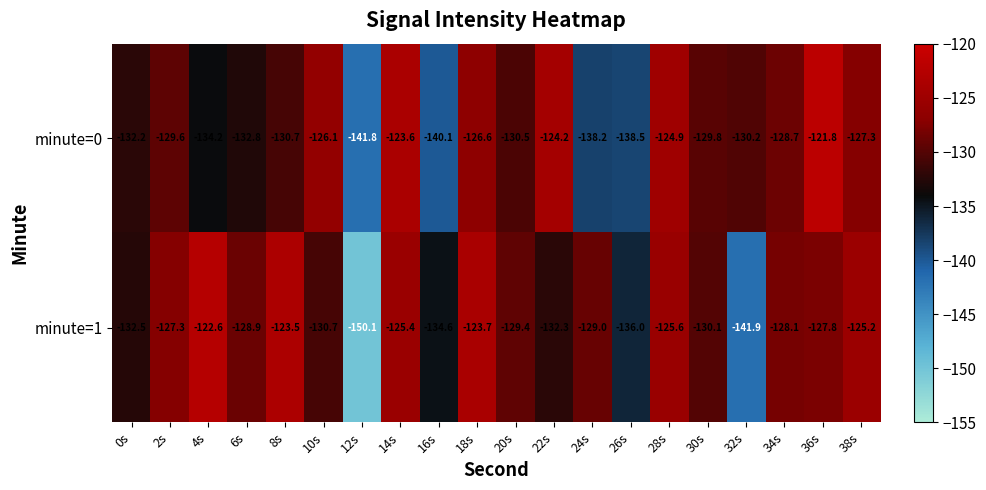

At 24s, list the series in order from smallest to largest.

minute=0, minute=1